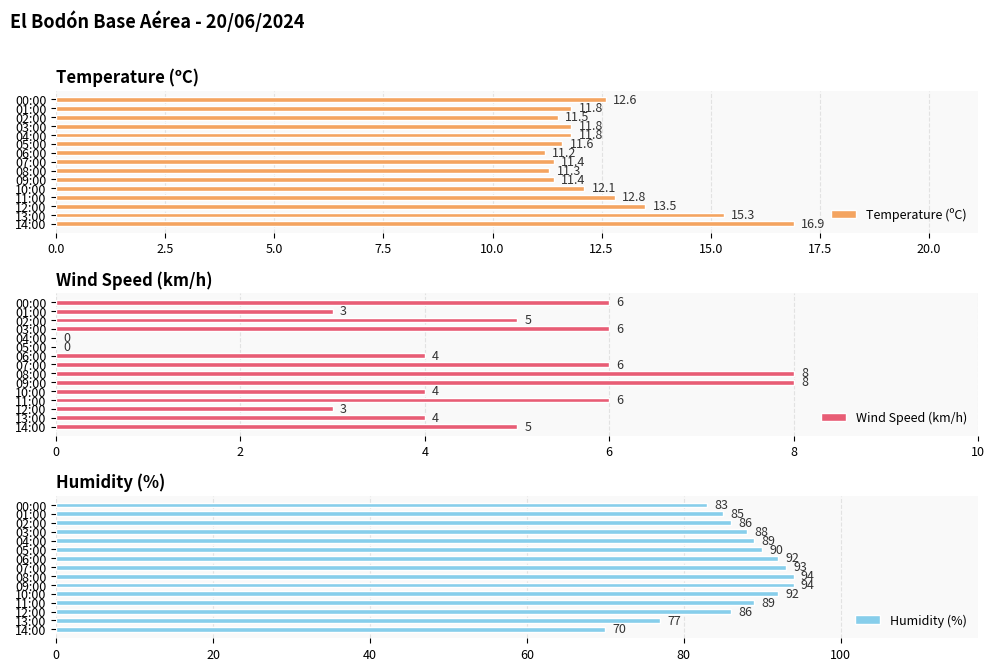

What is the sum of all Wind Speed (km/h) values?

68